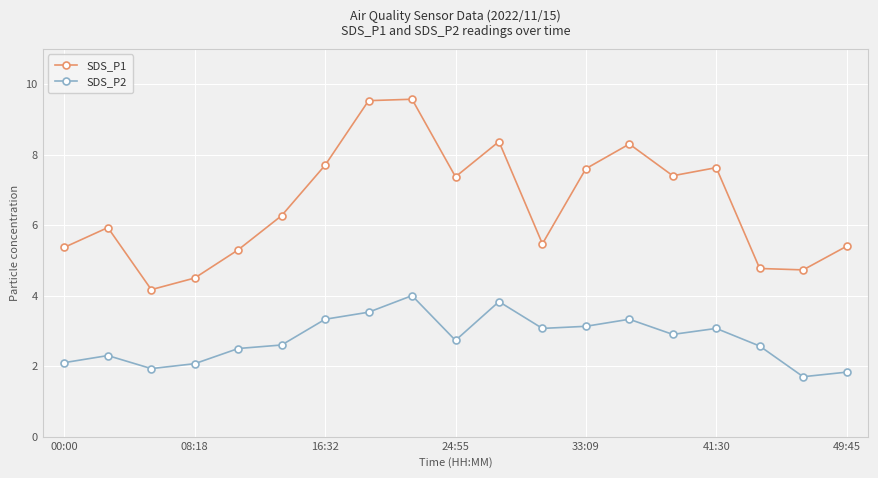

True or false: SDS_P2 and SDS_P1 intersect in this chart.

False